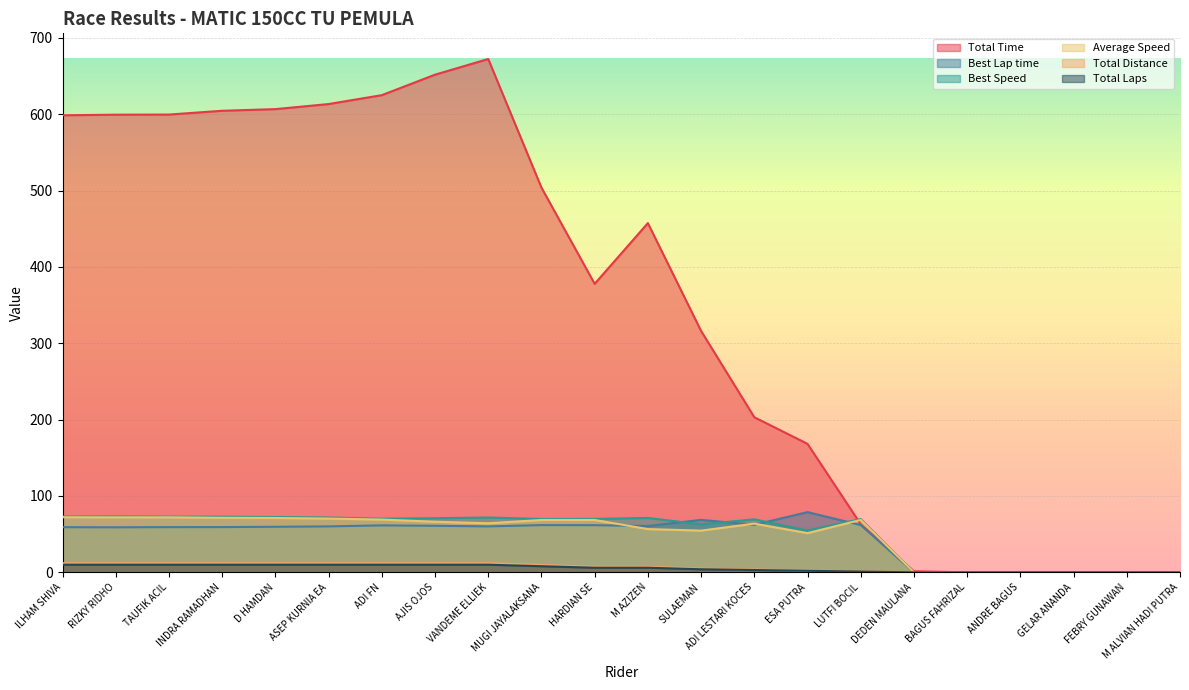

Reading right to left, list all the values displayed in this chart.

Total Time: M ALVIAN HADI PUTRA=0.0	FEBRY GUNAWAN=0.0	GELAR ANANDA=0.0	ANDRE BAGUS=0.0	BAGUS FAHRIZAL=0.0	DEDEN MAULANA=1.4	LUTFI BOCIL=62.9	ESA PUTRA=168.3	ADI LESTARI KOCES=203.2	SULAEMAN=316.2	M AZIZEN=457.5	HARDIAN SE=377.9	MUGI JAYALAKSANA=504.0	VANDEME ELLIEK=672.5	AJIS OJOS=651.9	ADI FN=625.1	ASEP KURNIA EA=613.4	D HAMDAN=606.8	INDRA RAMADHAN=604.6	TAUFIK ACIL=599.7	RIZKY RIDHO=599.5	ILHAM SHIVA=598.7
Best Lap time: M ALVIAN HADI PUTRA=0.0	FEBRY GUNAWAN=0.0	GELAR ANANDA=0.0	ANDRE BAGUS=0.0	BAGUS FAHRIZAL=0.0	DEDEN MAULANA=0.0	LUTFI BOCIL=61.9	ESA PUTRA=78.9	ADI LESTARI KOCES=62.2	SULAEMAN=68.7	M AZIZEN=60.7	HARDIAN SE=61.8	MUGI JAYALAKSANA=61.9	VANDEME ELLIEK=60.2	AJIS OJOS=61.0	ADI FN=61.5	ASEP KURNIA EA=60.2	D HAMDAN=59.7	INDRA RAMADHAN=59.3	TAUFIK ACIL=59.2	RIZKY RIDHO=59.0	ILHAM SHIVA=59.1
Best Speed: M ALVIAN HADI PUTRA=0.0	FEBRY GUNAWAN=0.0	GELAR ANANDA=0.0	ANDRE BAGUS=0.0	BAGUS FAHRIZAL=0.0	DEDEN MAULANA=0.0	LUTFI BOCIL=69.8	ESA PUTRA=54.8	ADI LESTARI KOCES=69.4	SULAEMAN=62.8	M AZIZEN=71.2	HARDIAN SE=70.0	MUGI JAYALAKSANA=69.8	VANDEME ELLIEK=71.8	AJIS OJOS=70.9	ADI FN=70.2	ASEP KURNIA EA=71.8	D HAMDAN=72.4	INDRA RAMADHAN=72.9	TAUFIK ACIL=73.0	RIZKY RIDHO=73.3	ILHAM SHIVA=73.1
Average Speed: M ALVIAN HADI PUTRA=0.0	FEBRY GUNAWAN=0.0	GELAR ANANDA=0.0	ANDRE BAGUS=0.0	BAGUS FAHRIZAL=0.0	DEDEN MAULANA=0.0	LUTFI BOCIL=68.6	ESA PUTRA=51.3	ADI LESTARI KOCES=63.8	SULAEMAN=54.6	M AZIZEN=56.7	HARDIAN SE=68.6	MUGI JAYALAKSANA=68.6	VANDEME ELLIEK=64.2	AJIS OJOS=66.3	ADI FN=69.1	ASEP KURNIA EA=70.4	D HAMDAN=71.2	INDRA RAMADHAN=71.4	TAUFIK ACIL=72.0	RIZKY RIDHO=72.1	ILHAM SHIVA=72.2
Total Distance: M ALVIAN HADI PUTRA=0.0	FEBRY GUNAWAN=0.0	GELAR ANANDA=0.0	ANDRE BAGUS=0.0	BAGUS FAHRIZAL=0.0	DEDEN MAULANA=0.0	LUTFI BOCIL=1.2	ESA PUTRA=2.4	ADI LESTARI KOCES=3.6	SULAEMAN=4.8	M AZIZEN=7.2	HARDIAN SE=7.2	MUGI JAYALAKSANA=9.6	VANDEME ELLIEK=12.0	AJIS OJOS=12.0	ADI FN=12.0	ASEP KURNIA EA=12.0	D HAMDAN=12.0	INDRA RAMADHAN=12.0	TAUFIK ACIL=12.0	RIZKY RIDHO=12.0	ILHAM SHIVA=12.0
Total Laps: M ALVIAN HADI PUTRA=0.0	FEBRY GUNAWAN=0.0	GELAR ANANDA=0.0	ANDRE BAGUS=0.0	BAGUS FAHRIZAL=0.0	DEDEN MAULANA=0.0	LUTFI BOCIL=1.0	ESA PUTRA=2.0	ADI LESTARI KOCES=3.0	SULAEMAN=4.0	M AZIZEN=6.0	HARDIAN SE=6.0	MUGI JAYALAKSANA=8.0	VANDEME ELLIEK=10.0	AJIS OJOS=10.0	ADI FN=10.0	ASEP KURNIA EA=10.0	D HAMDAN=10.0	INDRA RAMADHAN=10.0	TAUFIK ACIL=10.0	RIZKY RIDHO=10.0	ILHAM SHIVA=10.0